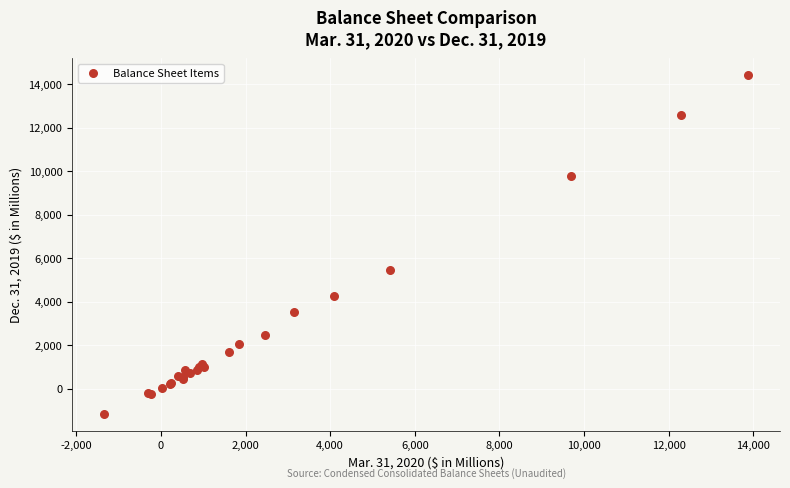

What Y value in the scatter plot is closest to 6626?

5471.7